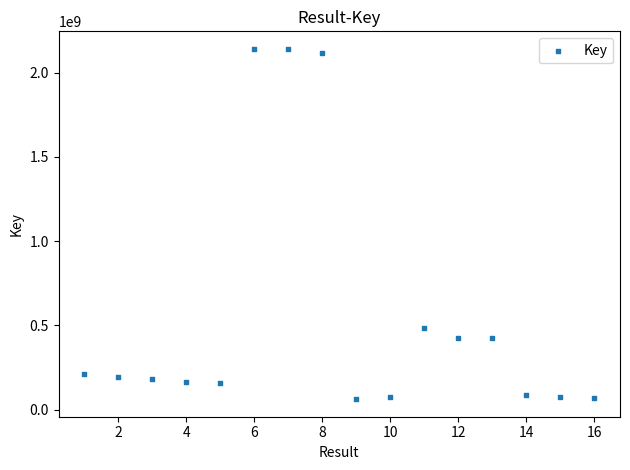

What Y value in the scatter plot is closest to 1101649106?

485601110